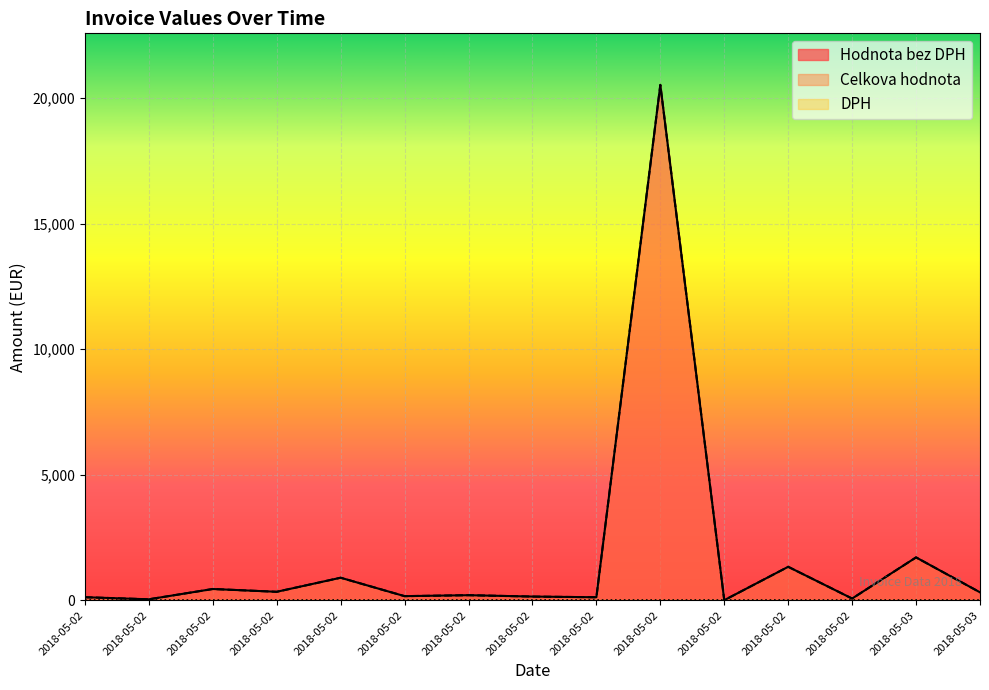

What is the total value across all series at 2018-05-02?

249.0